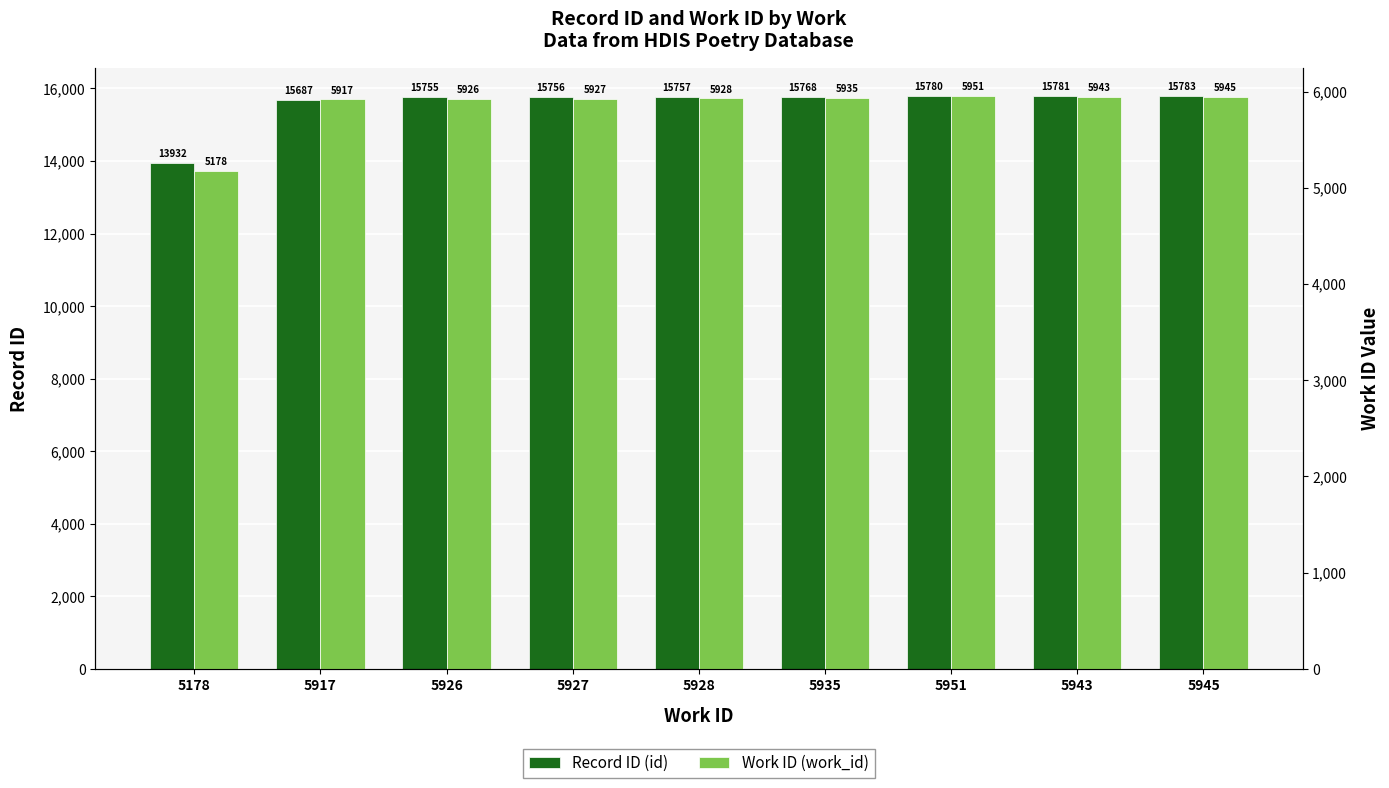

Reading left to right, transcribe all the data shown in this chart.

id: 13932	15687	15755	15756	15757	15768	15780	15781	15783
work_id: 5178	5917	5926	5927	5928	5935	5951	5943	5945